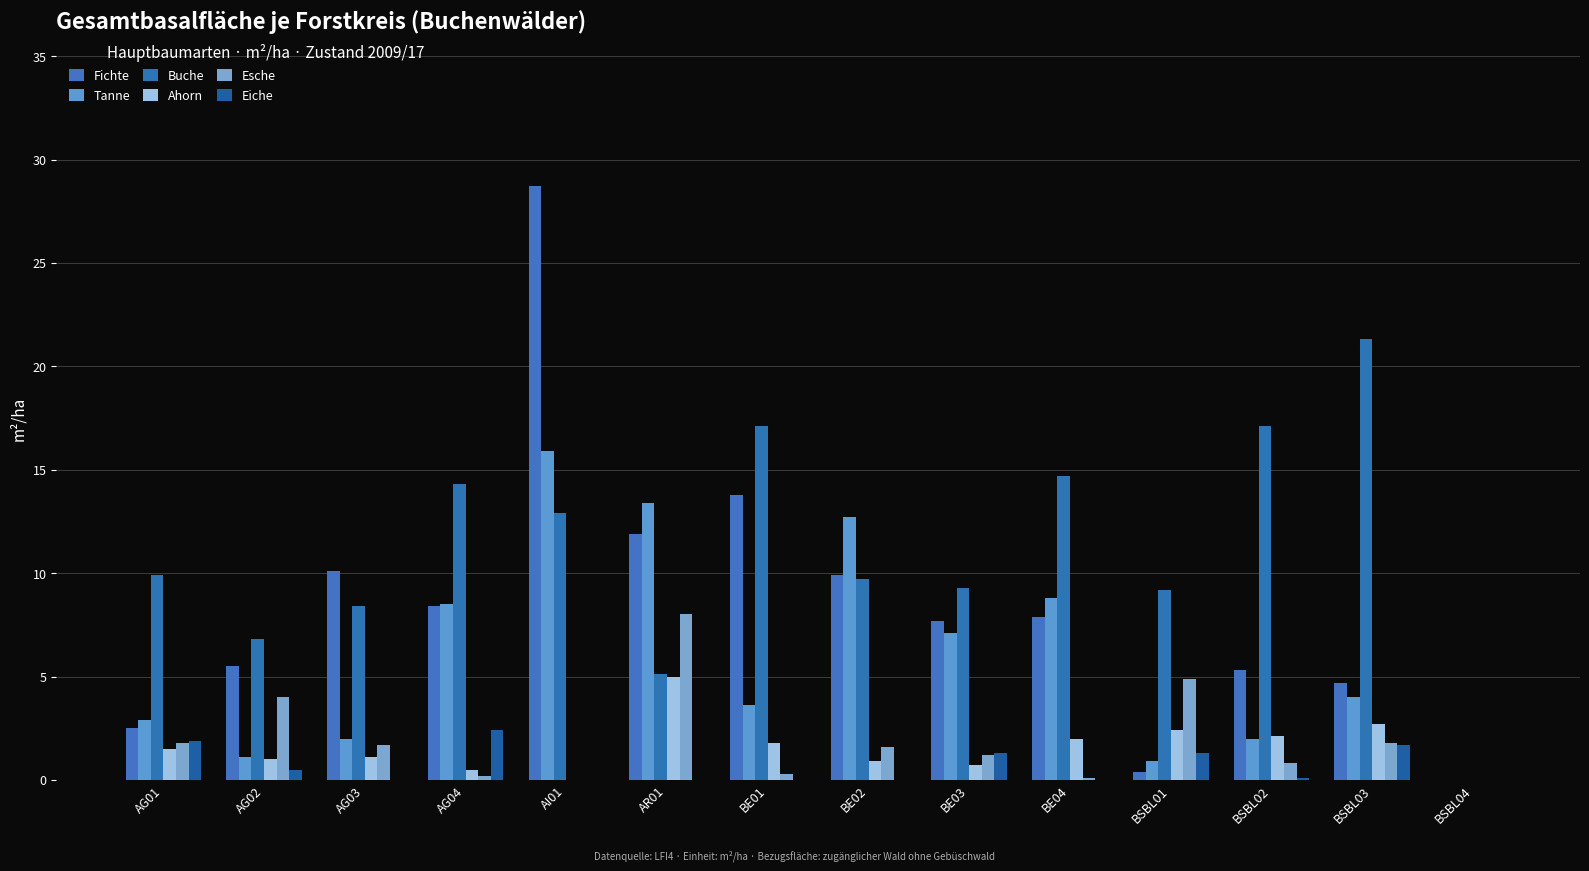

Which series changed the most between AG01 and BE03?

Fichte